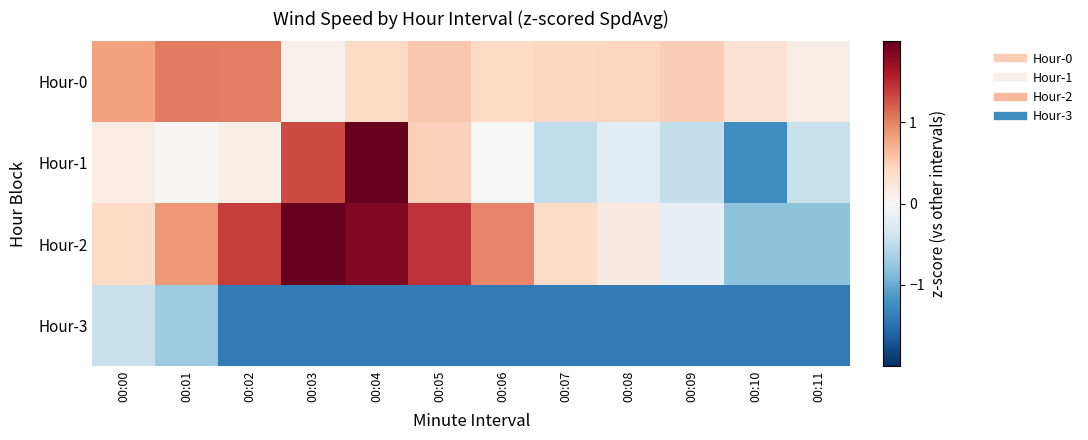

Which label corresponds to the smallest value in the chart?

00:02